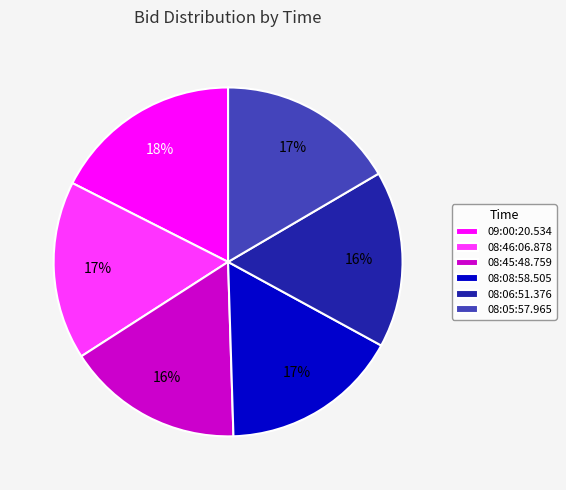

Is 08:06:51.376 the majority of the pie?

No